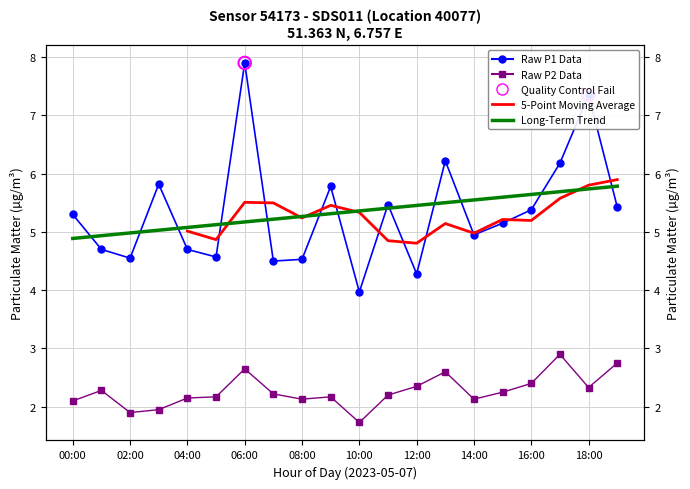

What is the total value across all series at 18:00?

9.7